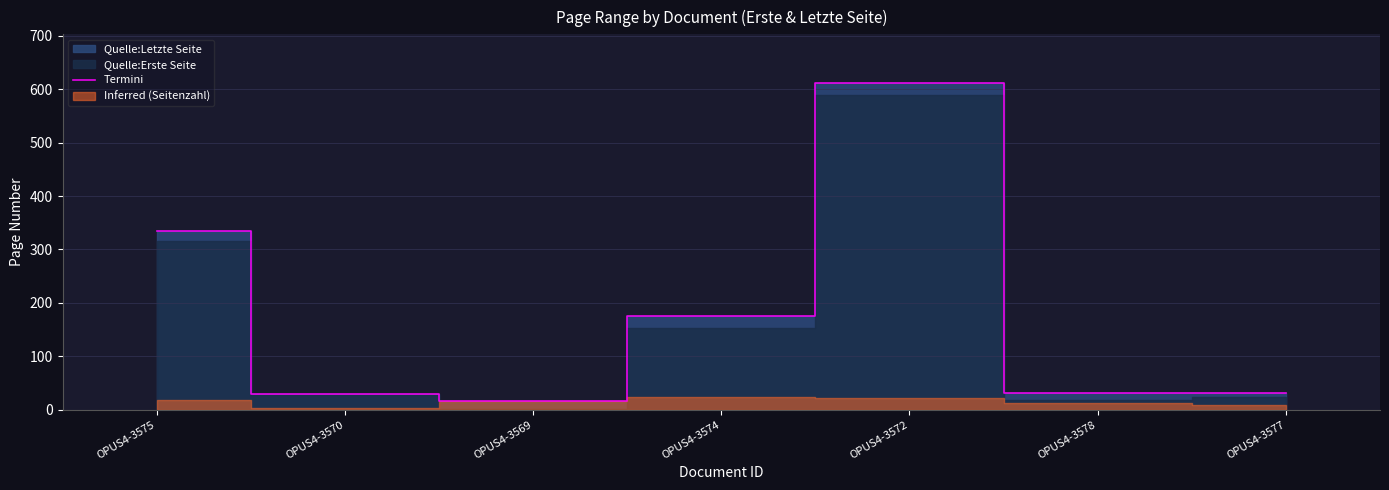

What is the maximum value shown in the chart?

611